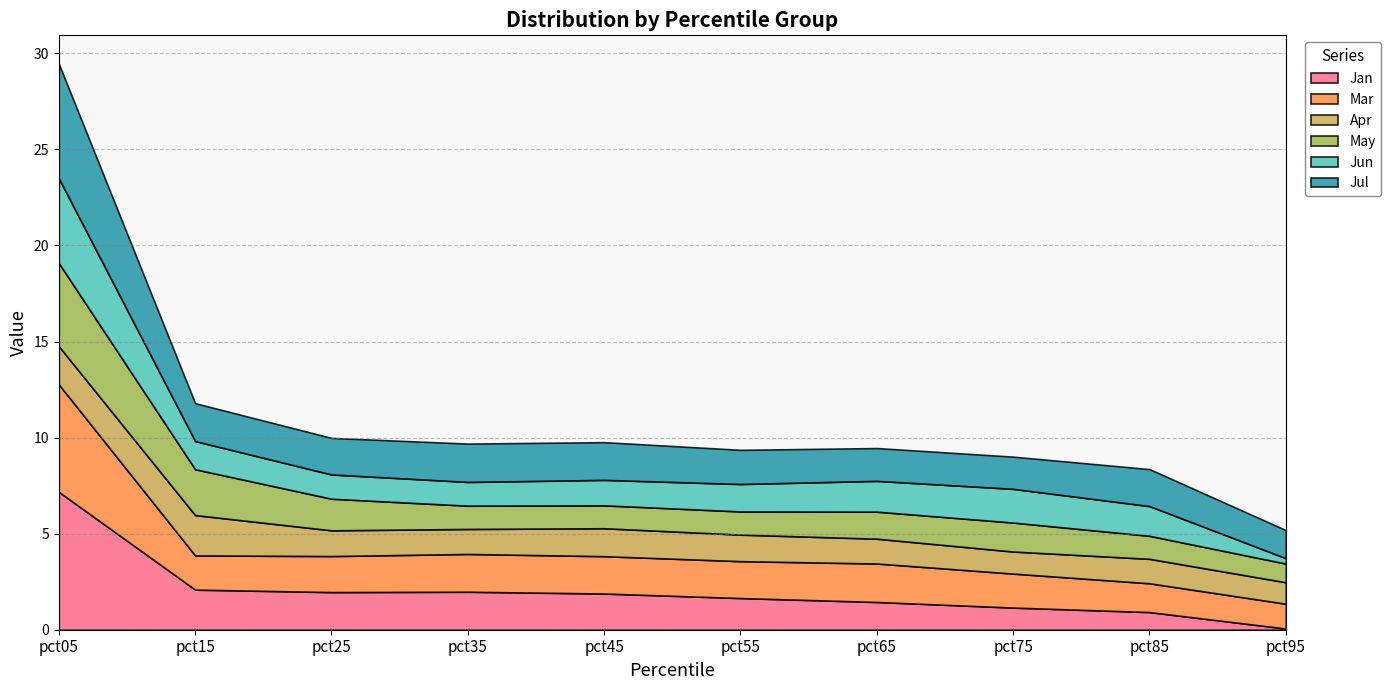

Is the value of Mar at pct65 greater than the value of Jul at pct95?

Yes